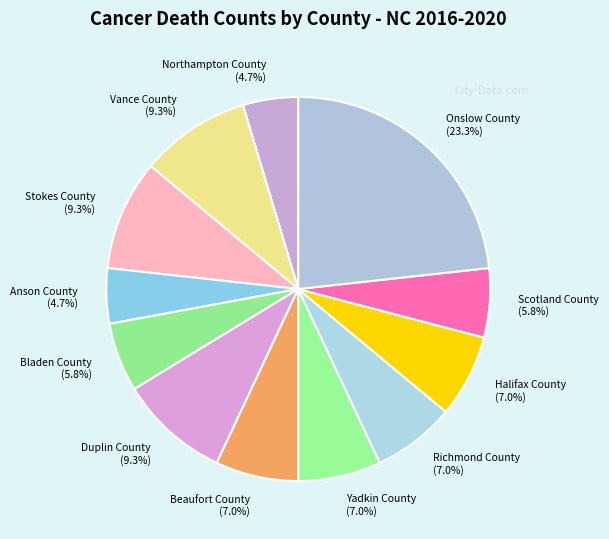

What is the ratio of the value at Duplin County to the value at Anson County?

2.0